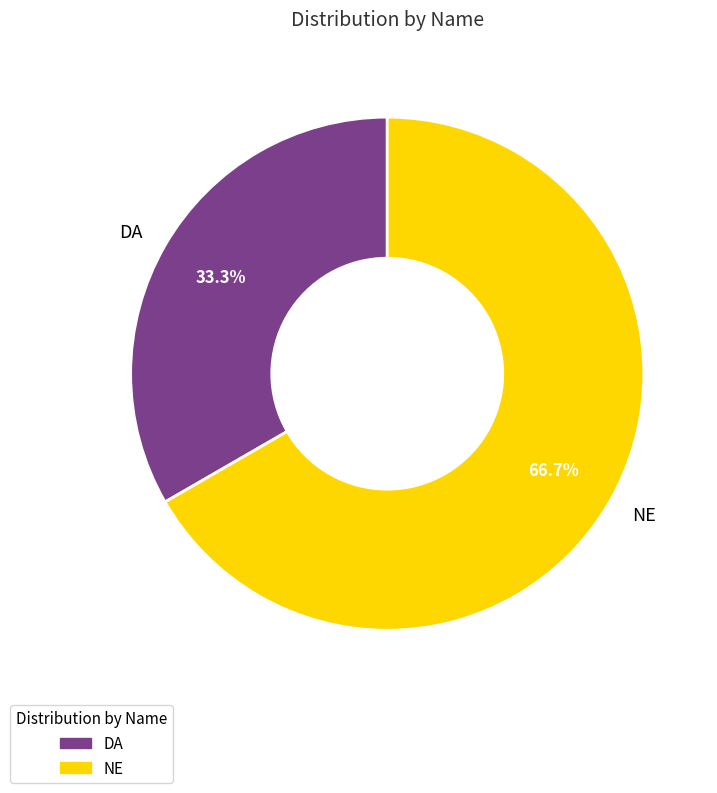

Is it true that NE is 67% of the pie?

True